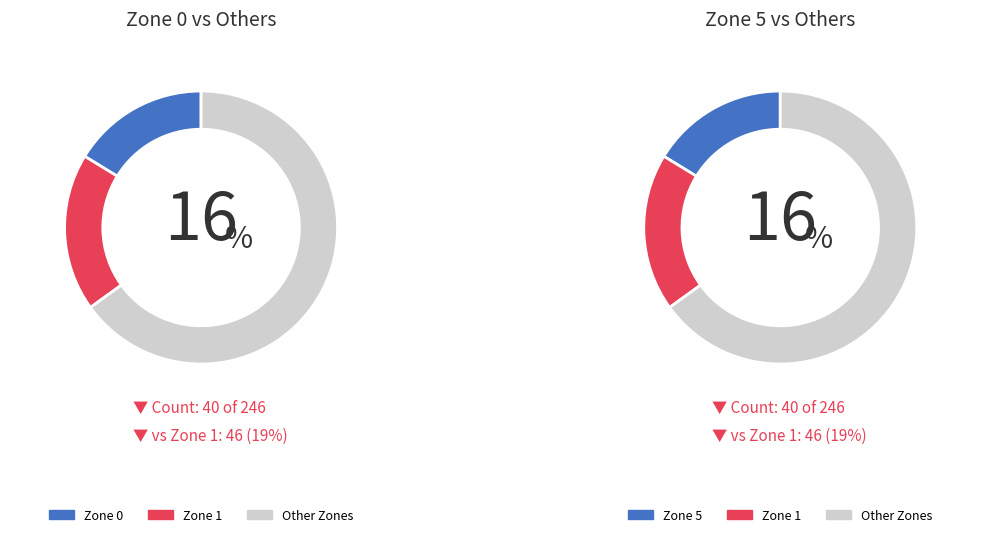

Which slice is the smallest?

Zone 0